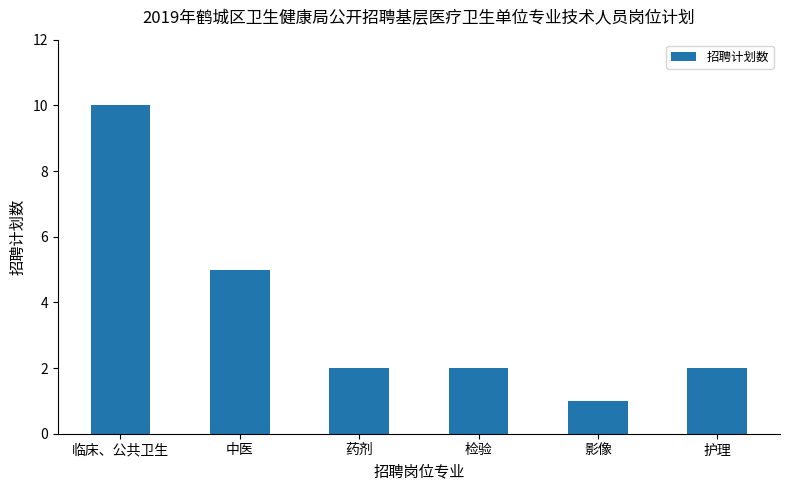

Does the chart contain any negative values?

No